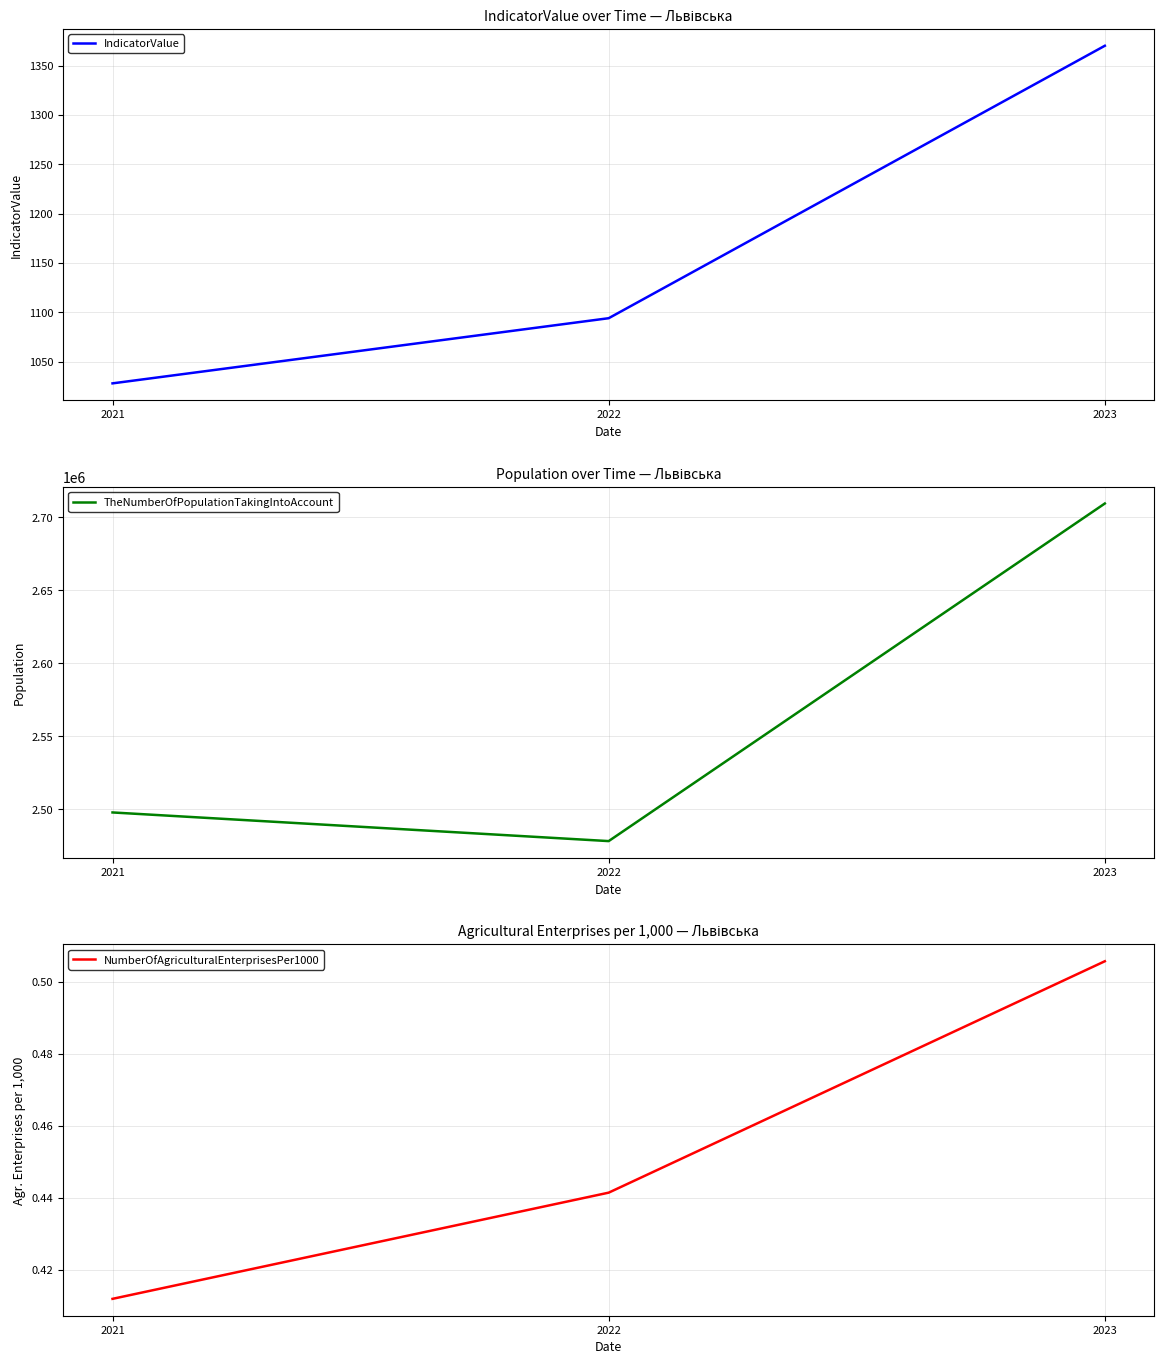

The IndicatorValue series shows 652.9 at 2023. True or false?

False